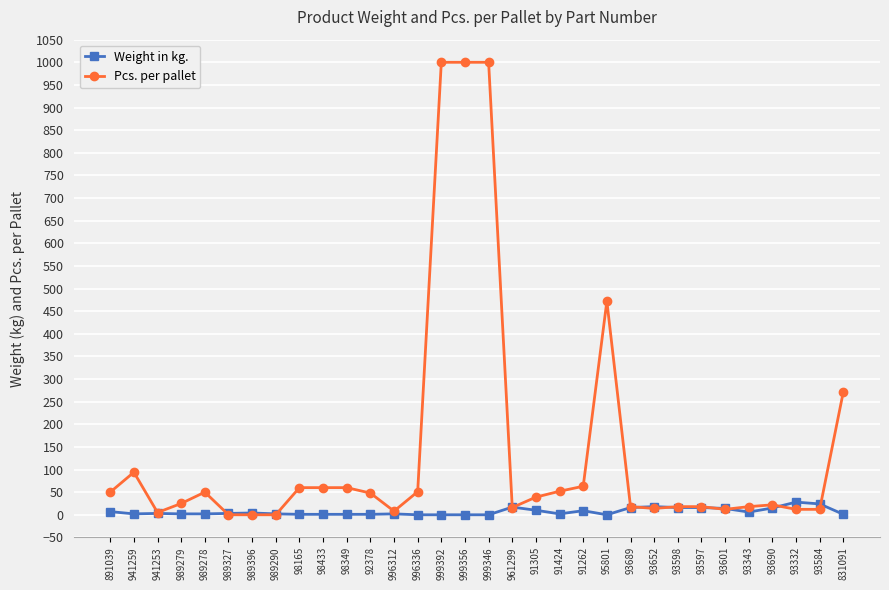

Is the value of Pcs. per pallet at 98349 greater than the value of Weight in kg. at 999356?

Yes